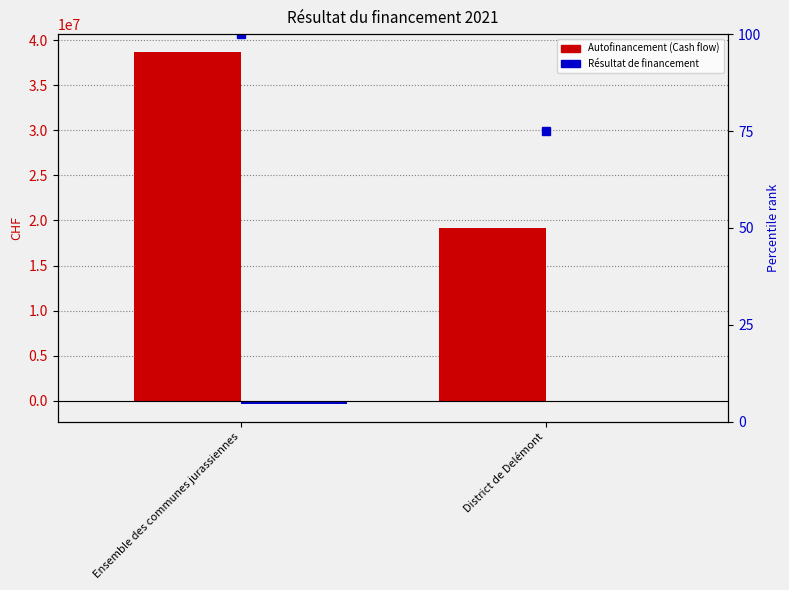

Reading left to right, extract all data points from this chart.

Autofinancement (Cash flow): Ensemble des communes jurassiennes=38713744.1	District de Delémont=19218777.8
Résultat de financement: Ensemble des communes jurassiennes=-361060.8	District de Delémont=0.0